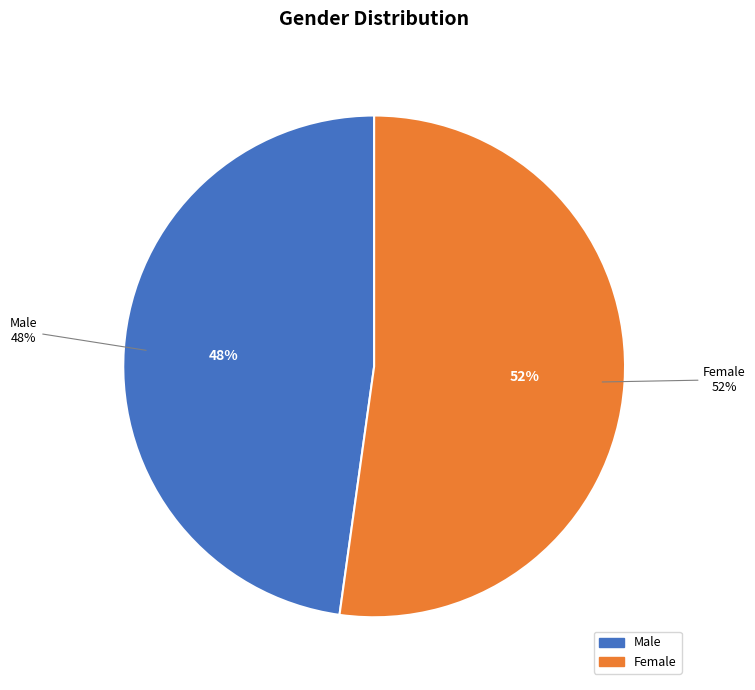

To the nearest percent, what is the average slice percentage?

50%